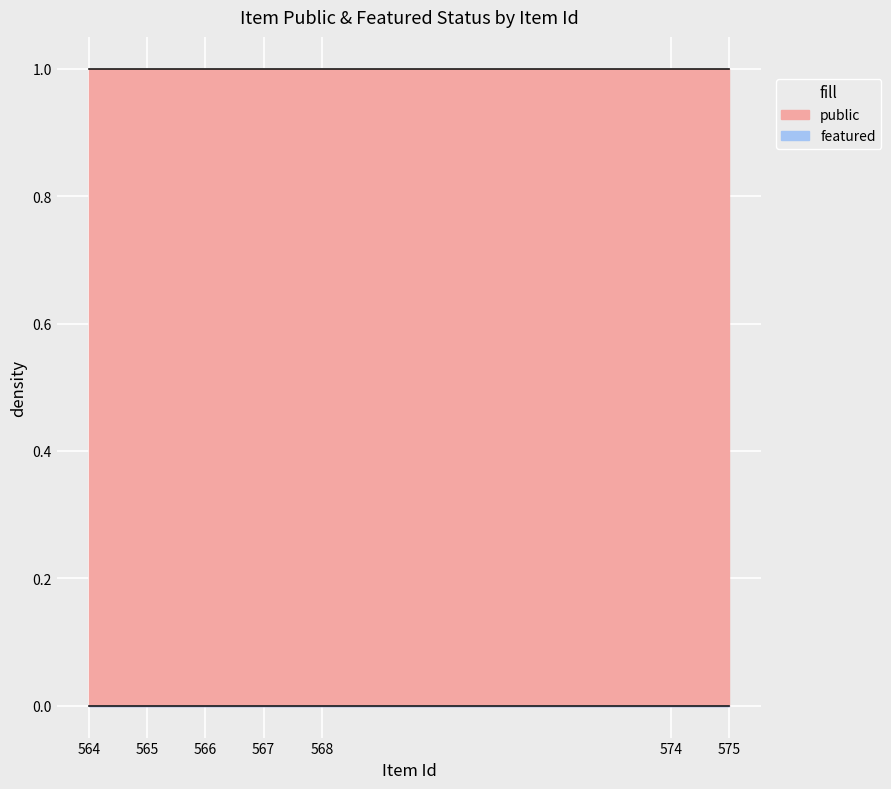

List the series in order of their peak value, lowest first.

featured, public